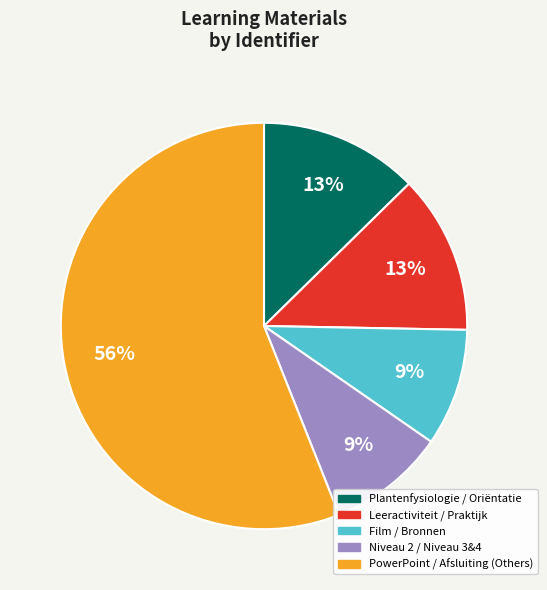

To the nearest percent, what is the average slice percentage?

20%